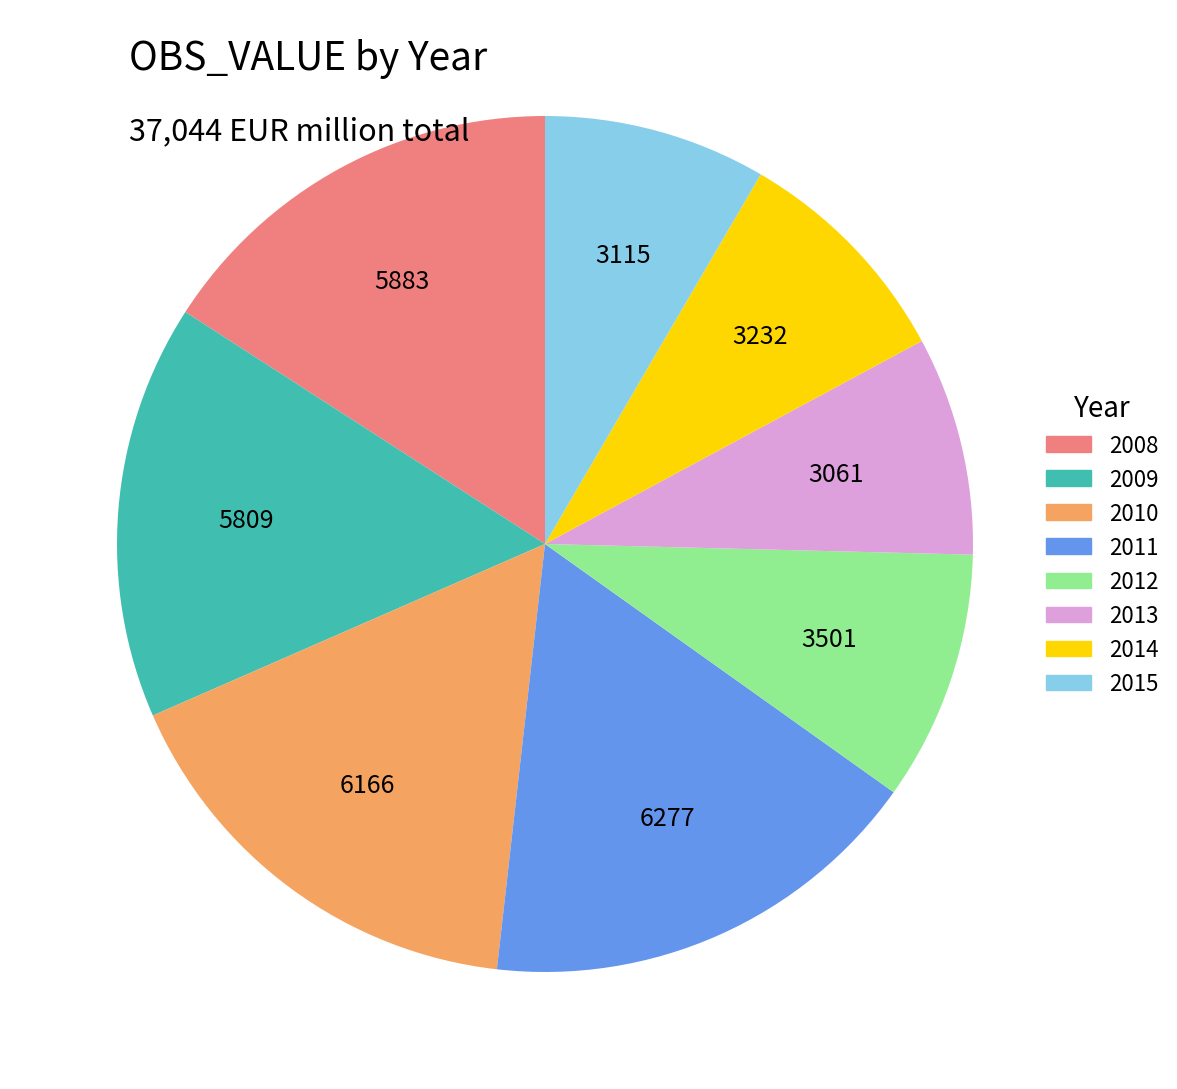

Which has a higher value, 2010 or 2014?

2010